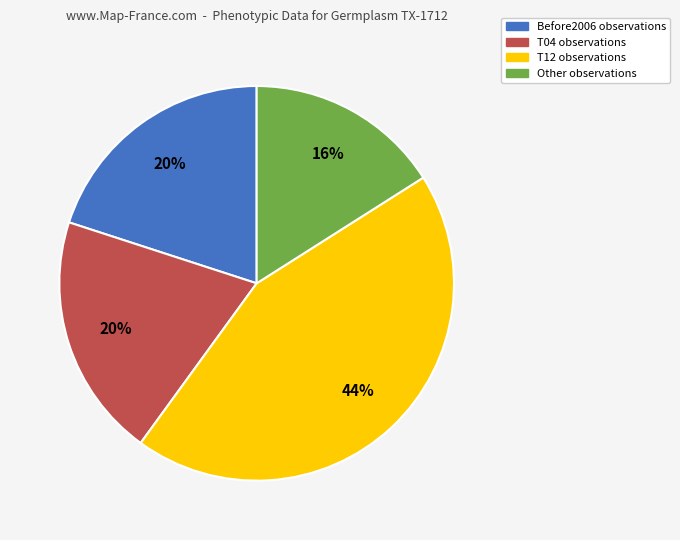

Is there a majority slice in this chart?

No